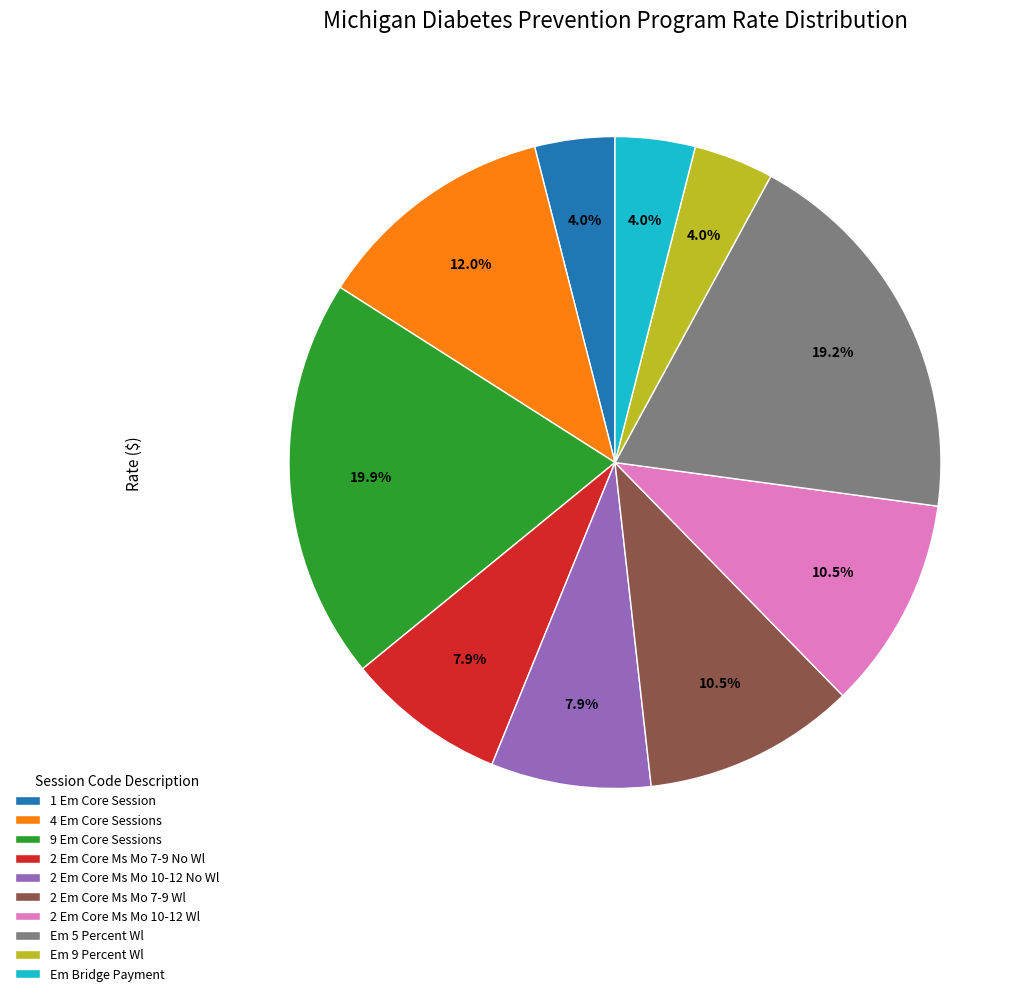

How many slices are in this pie chart?

10